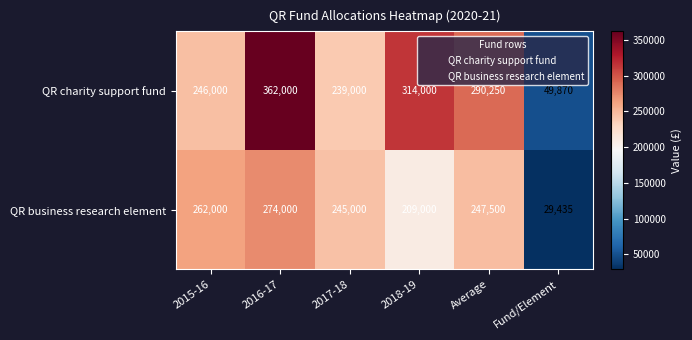

The QR business research element series shows 247500 at Average. True or false?

True